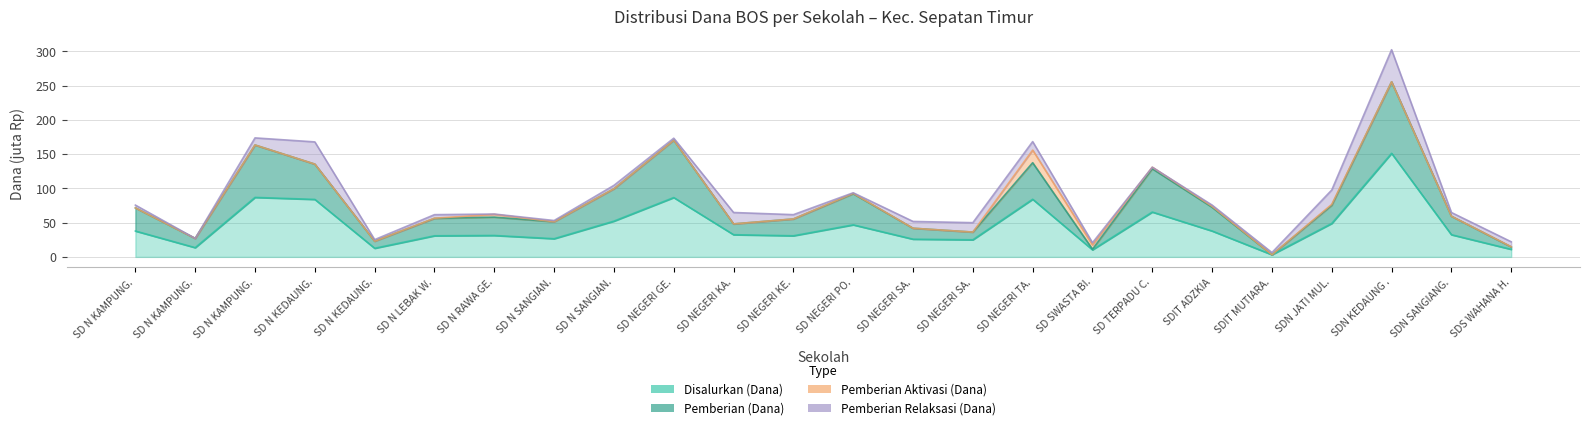

True or false: Pemberian (Dana) and Disalurkan (Dana) intersect in this chart.

False